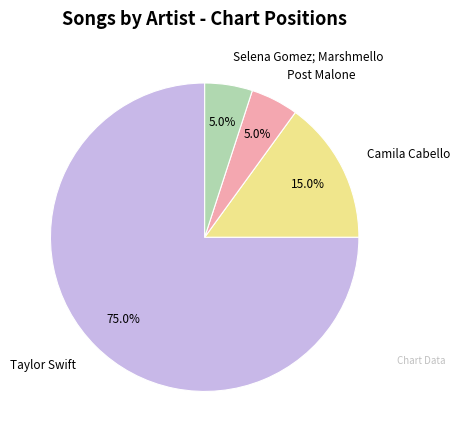

What percentage do Camila Cabello and Selena Gomez; Marshmello together represent?

20.0%